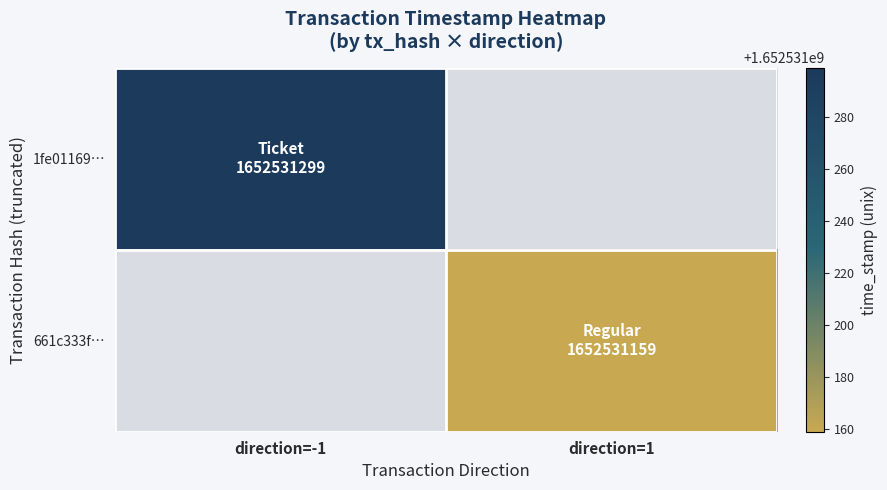

Rank the series at 0 from lowest to highest value.

1fe01169b9818f294c816a56f612d1f4a720b79, 661c333fb327618c6e38278d6630918a3a725f6